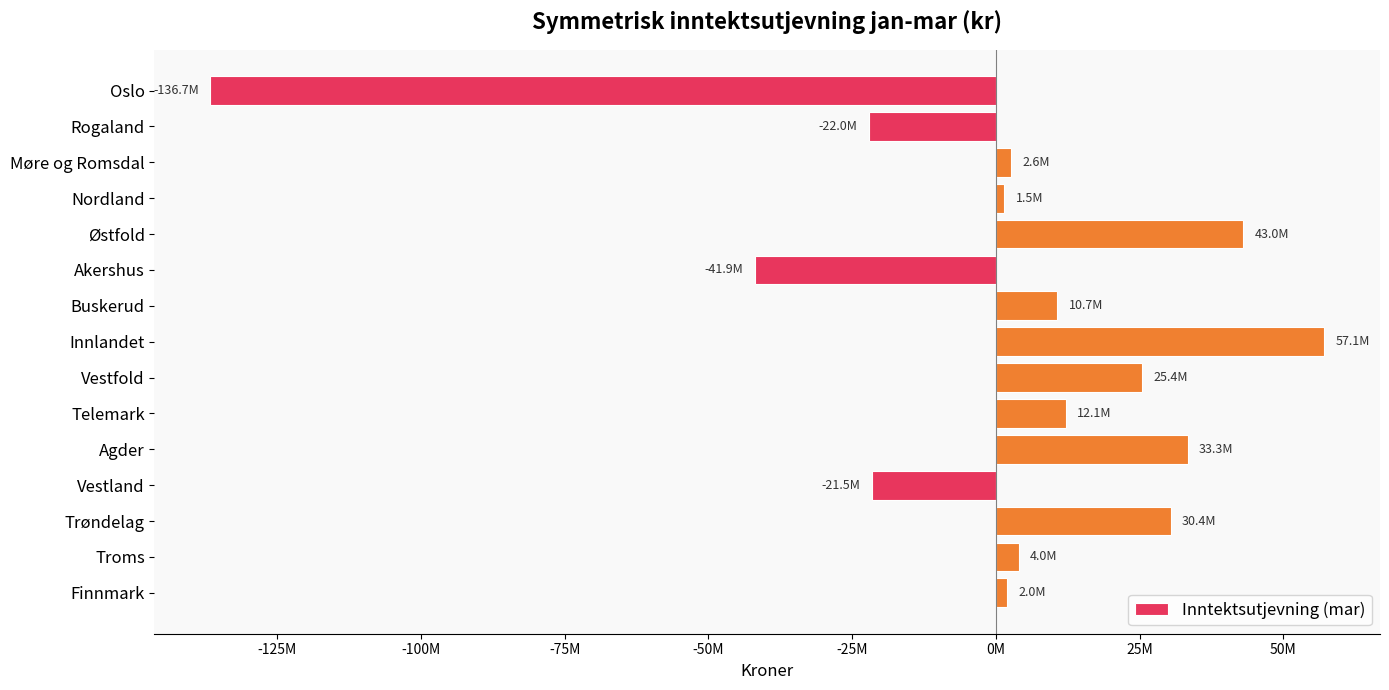

Does the chart contain any negative values?

Yes